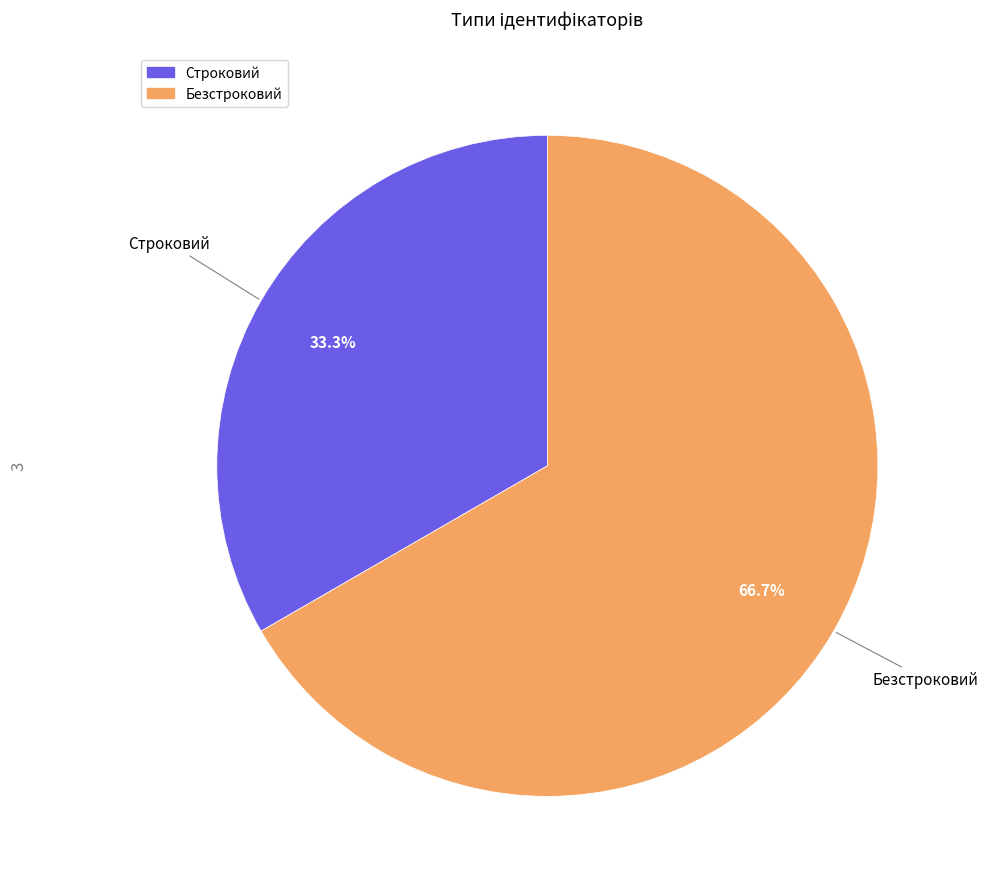

To the nearest percent, what is the difference between the largest and smallest slice percentages?

33%